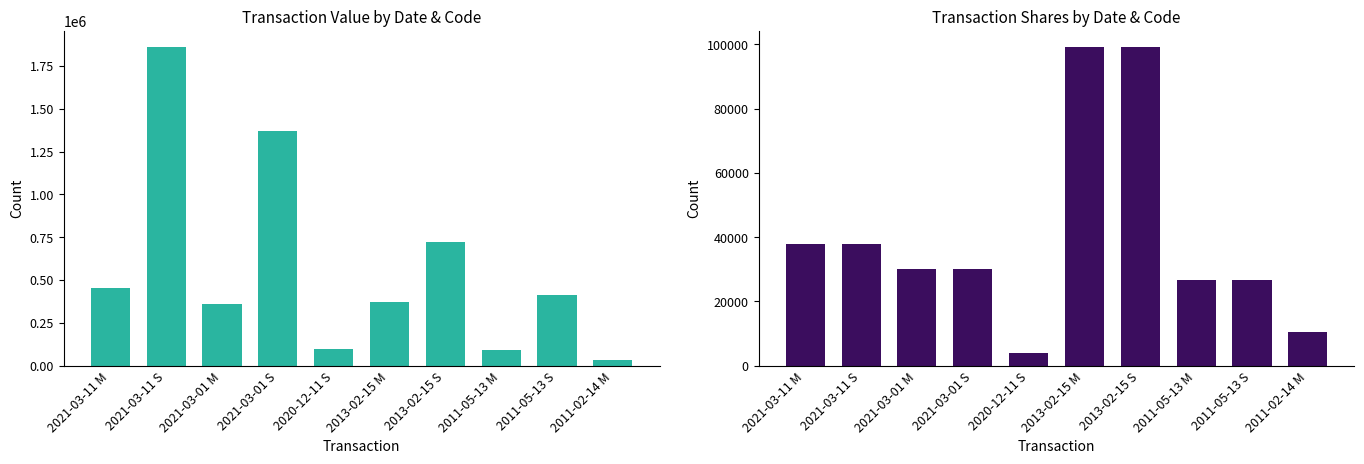

How many distinct data groups are displayed?

2